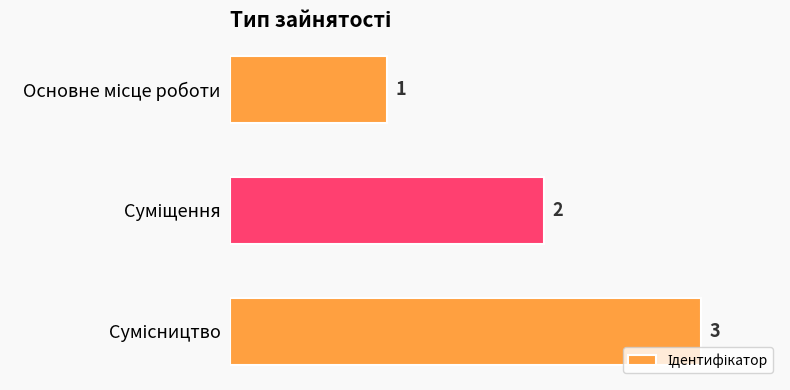

Count the values in the range 1 to 3.

3